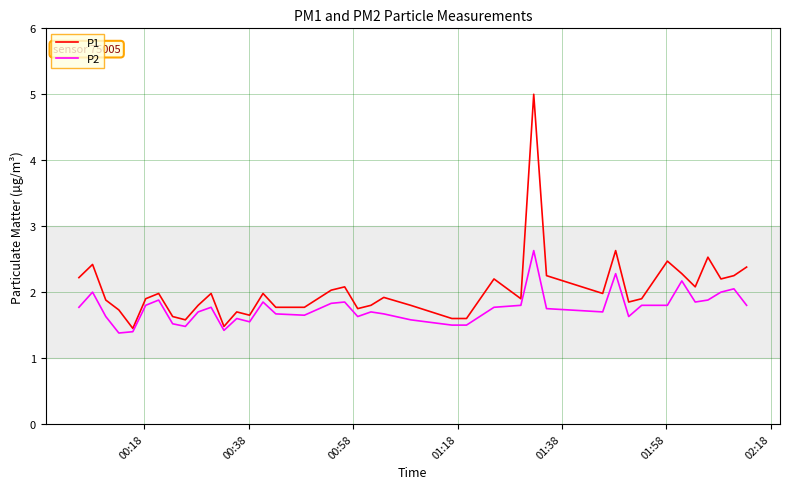

Which series has the largest range (max minus min)?

P1